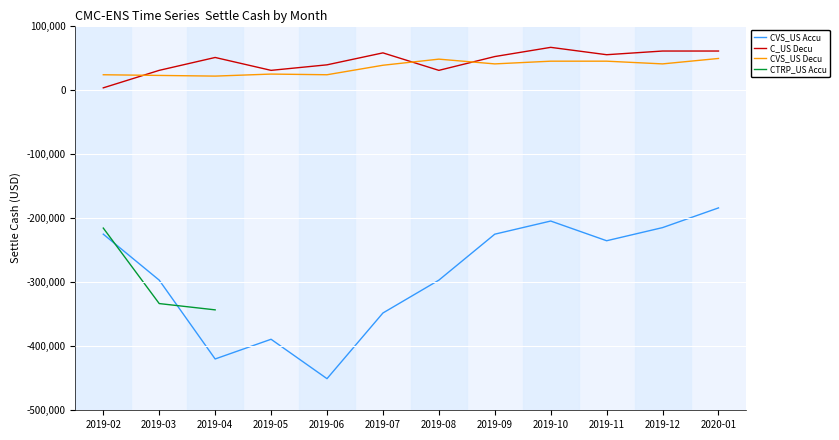

What is the difference between the maximum and second lowest values in the C_US Decu series?

35874.6